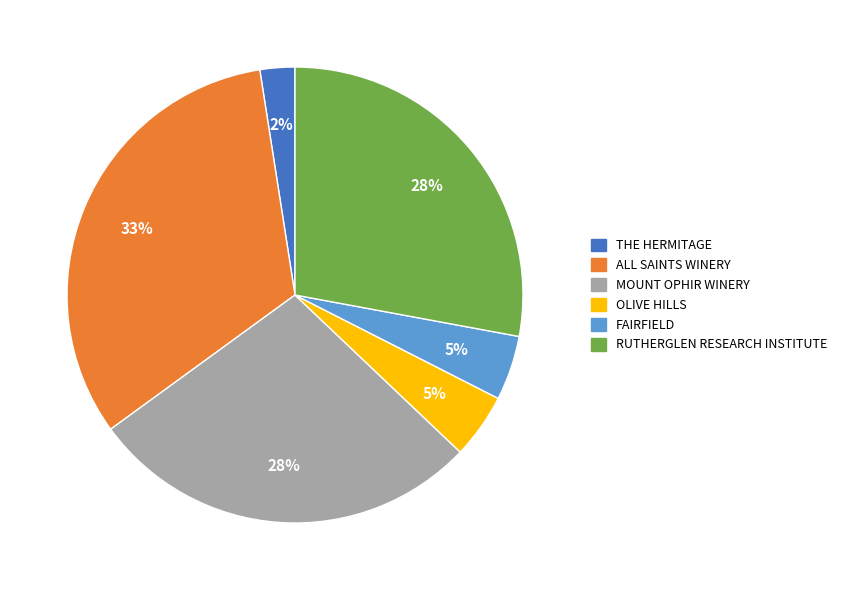

To the nearest percent, what is the combined percentage of ALL SAINTS WINERY and MOUNT OPHIR WINERY?

60%